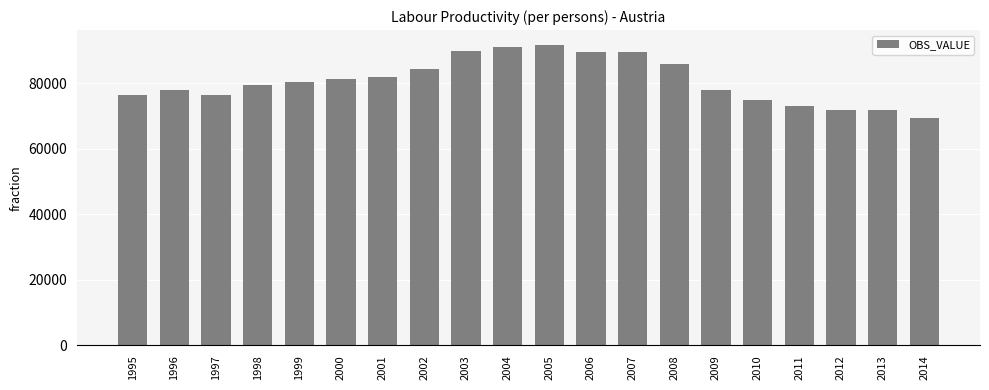

The chart shows a value of 131118.3 at 2004. True or false?

False